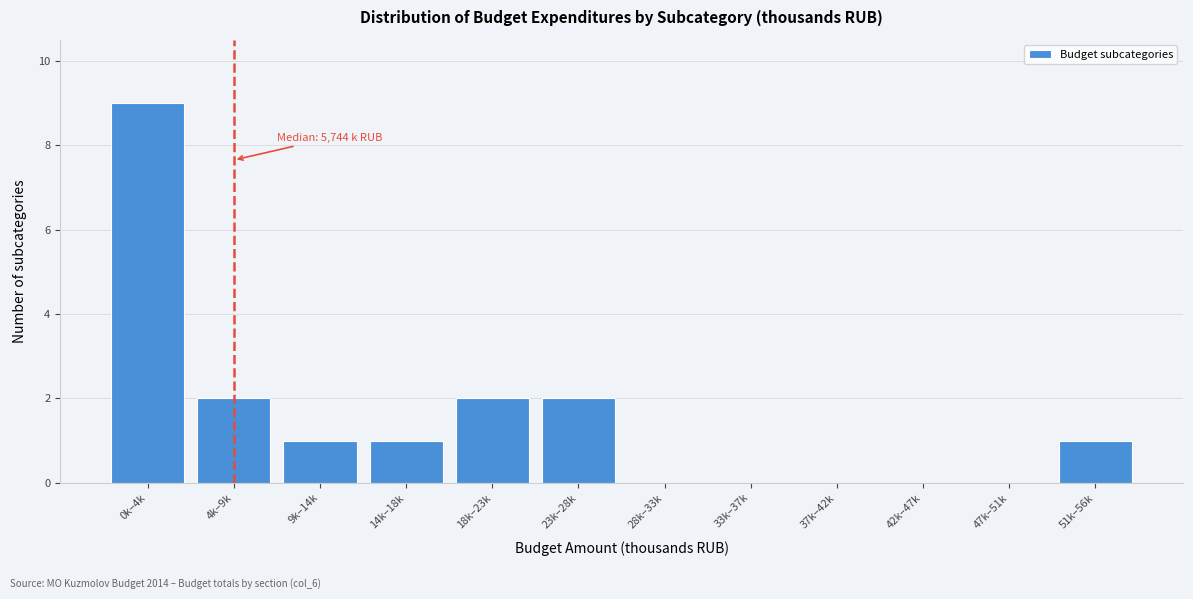

Reading left to right, extract all data points from this chart.

0k–4k=9	4k–9k=2	9k–14k=1	14k–18k=1	18k–23k=2	23k–28k=2	28k–33k=0	33k–37k=0	37k–42k=0	42k–47k=0	47k–51k=0	51k–56k=1